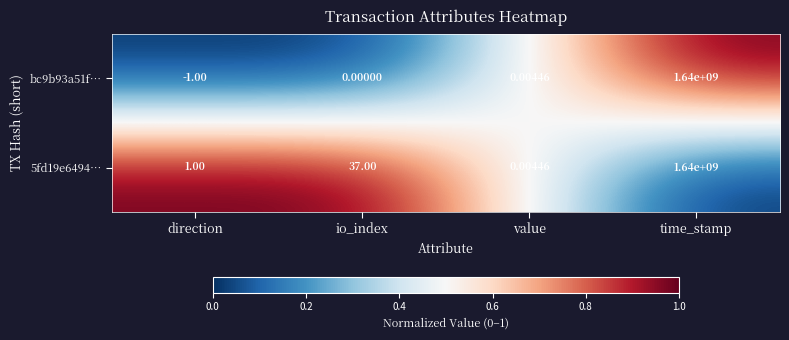

How many values in the bc9b93a51f… series are below 0?

1